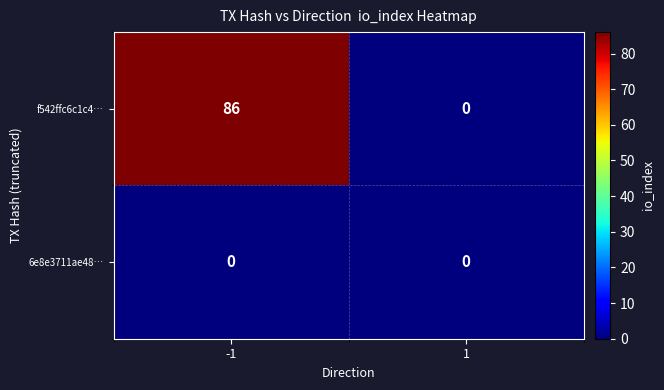

Rank the series by their average value, from lowest to highest.

6e8e3711ae48…, f542ffc6c1c4…